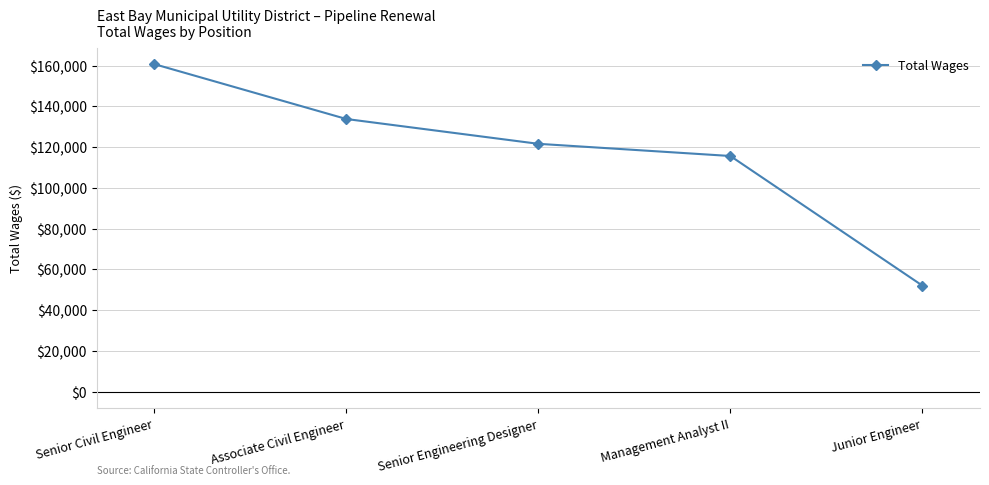

What is the difference between the maximum and second lowest values?

45067